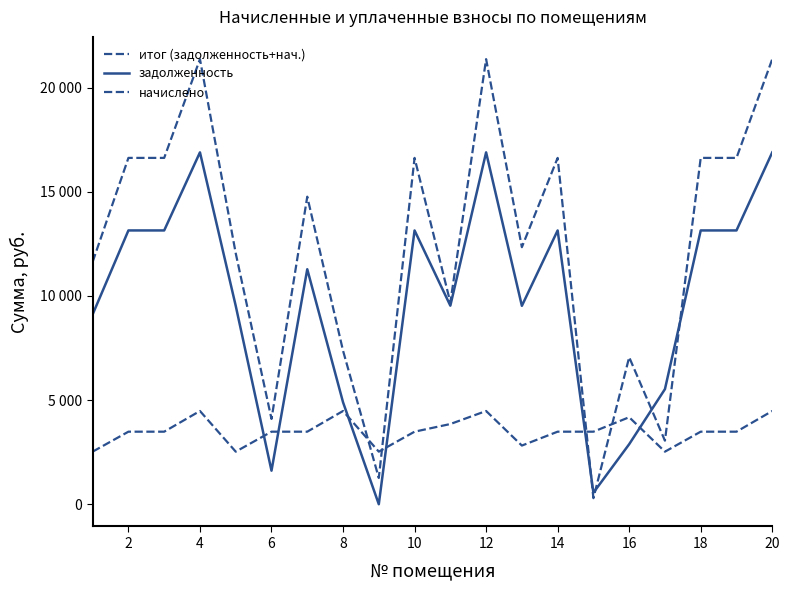

Is this an area chart (filled region under the line)?

No